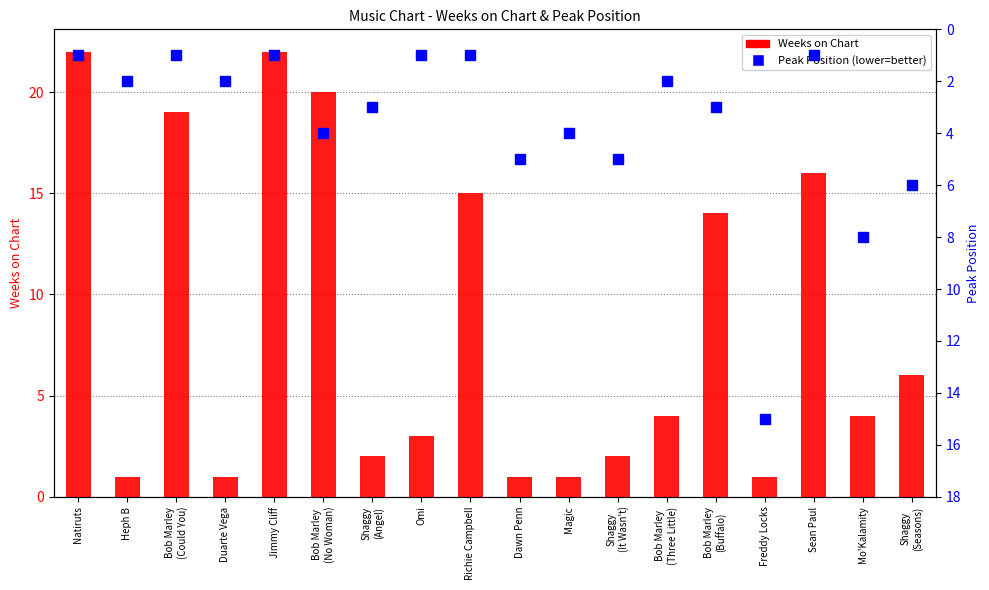

At how many categories does at least one series exceed 19?

3